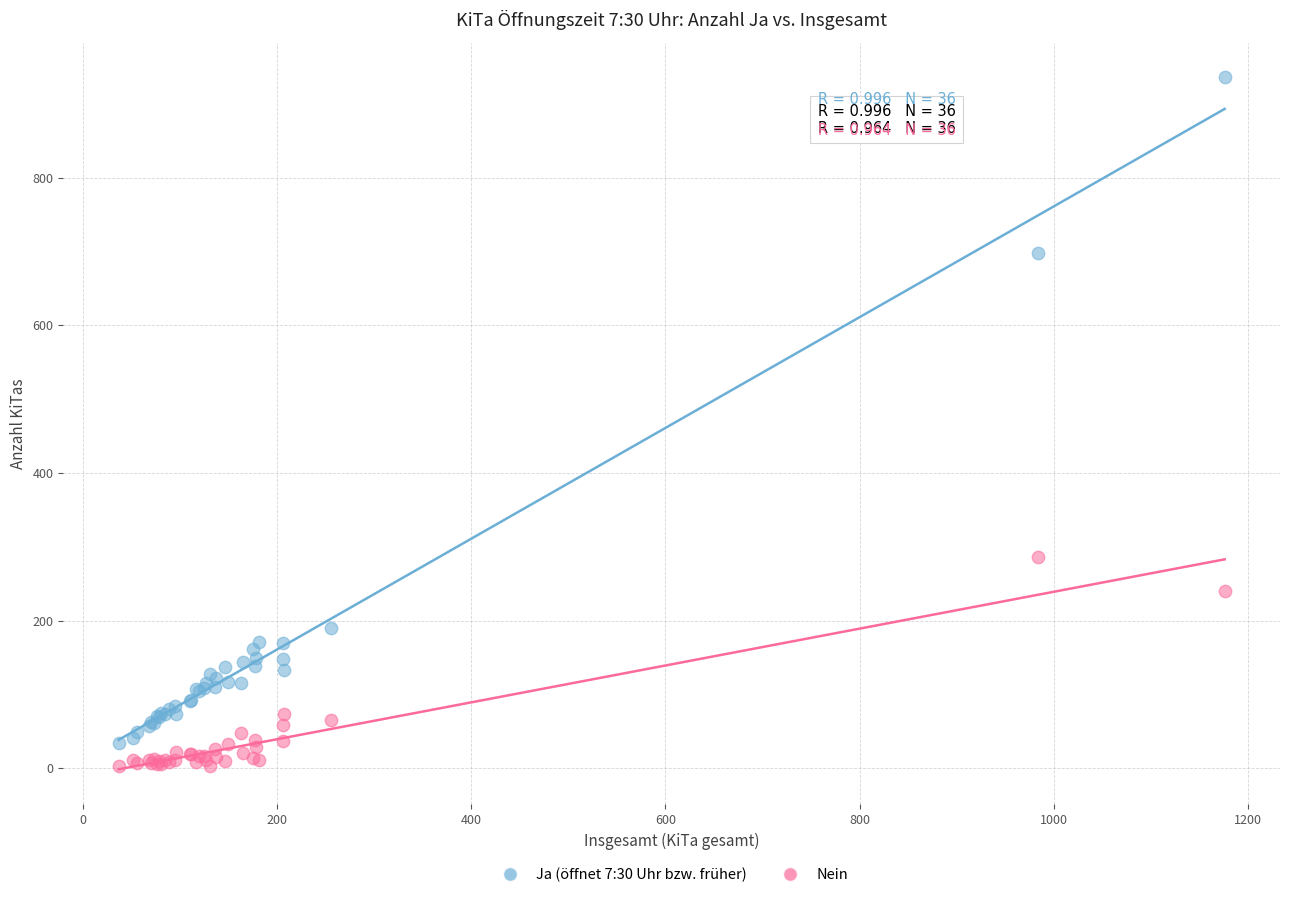

Across all series, what Y value is closest to 469?

286